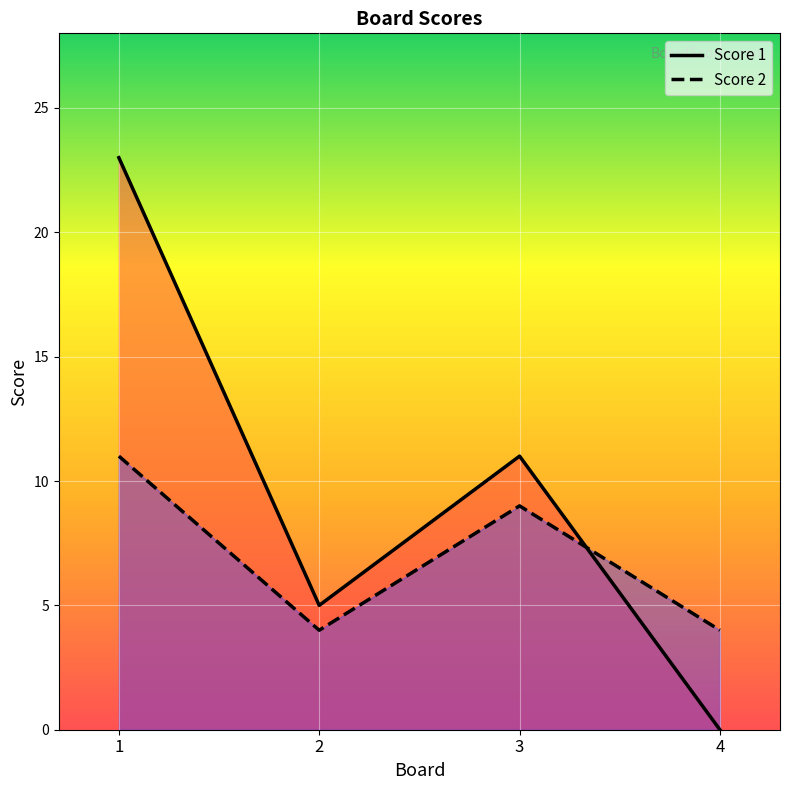

What are all the series names shown in the legend?

Score 1, Score 2